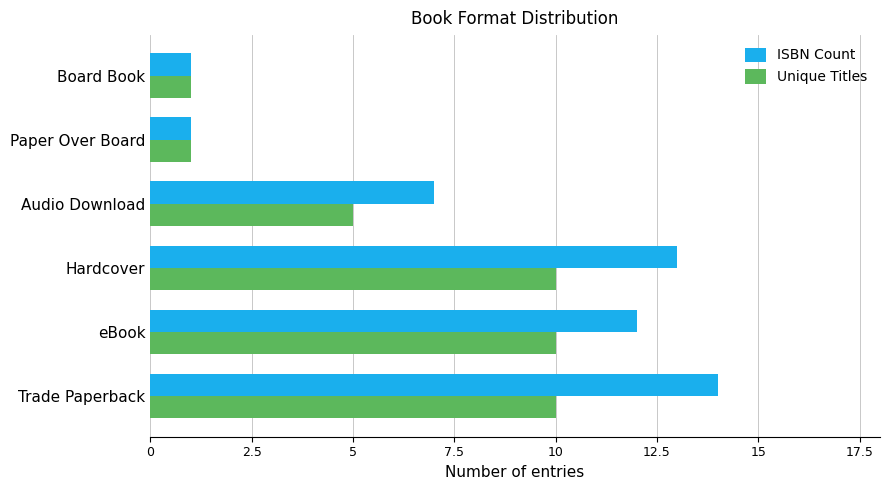

At how many categories does at least one series exceed 11?

3